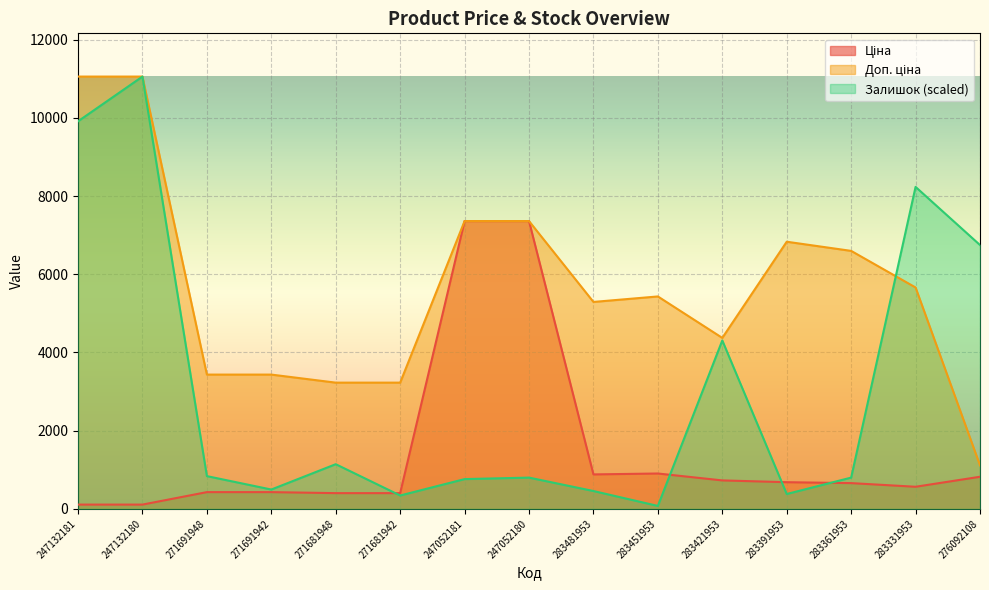

The Доп. ціна series shows 3599.4 at 283331953. True or false?

False